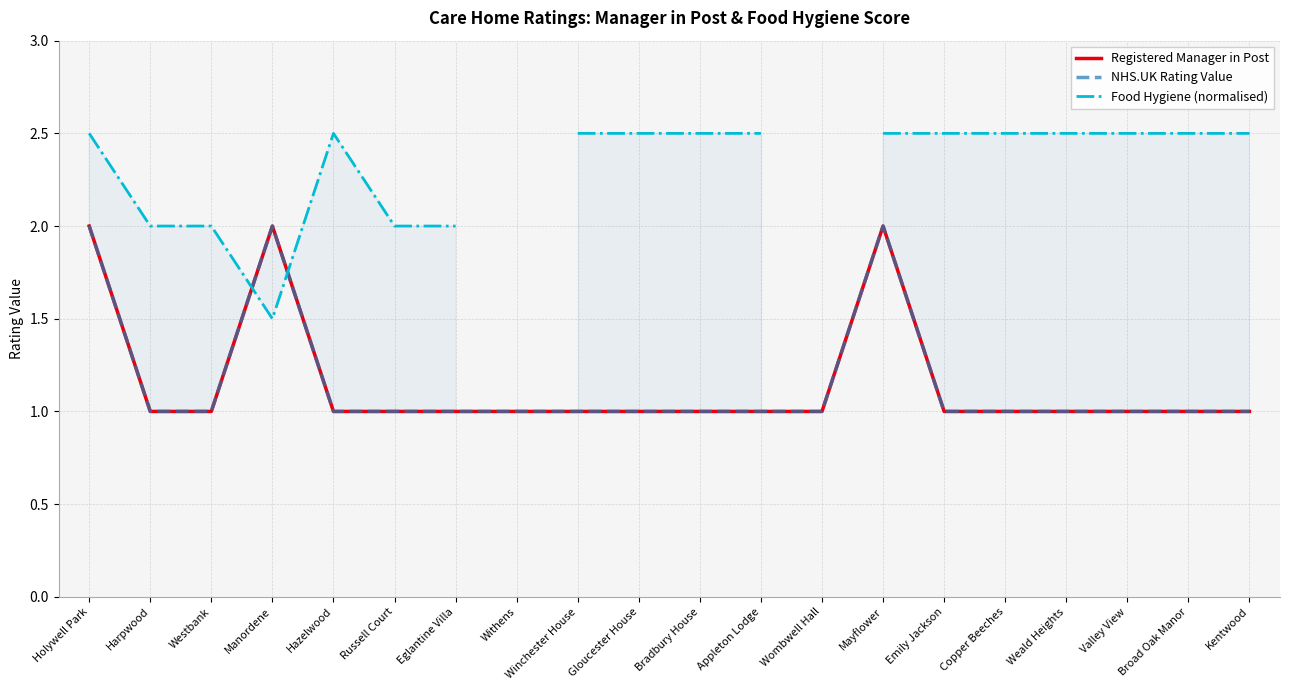

Where is NHS.UK Rating Value nearest to the value 1?

Harpwood